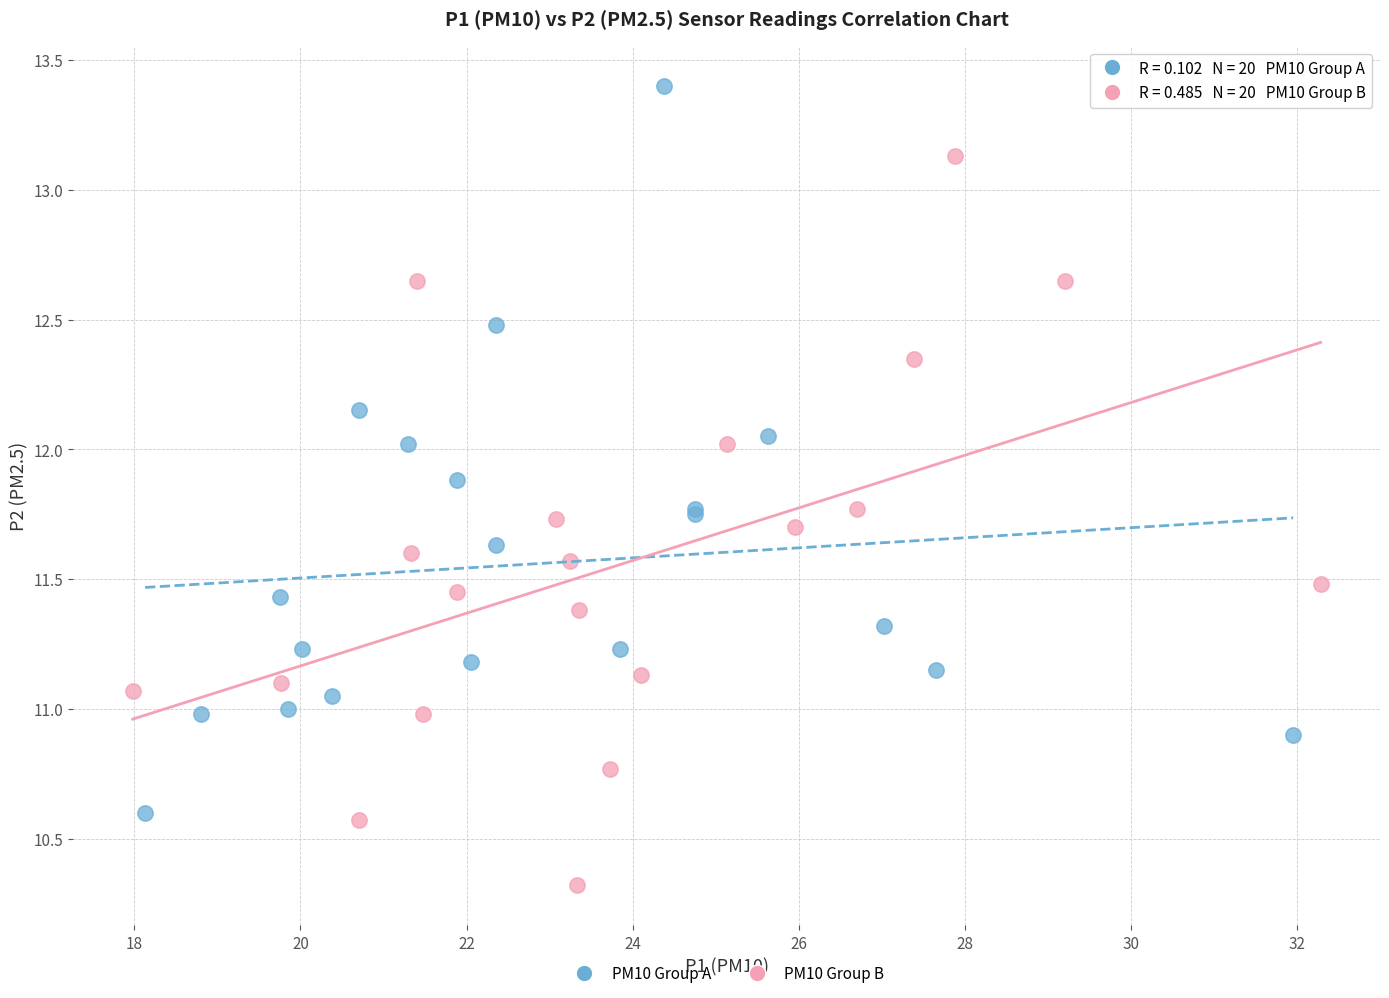

Which series contains the highest Y value?

PM10 Group A